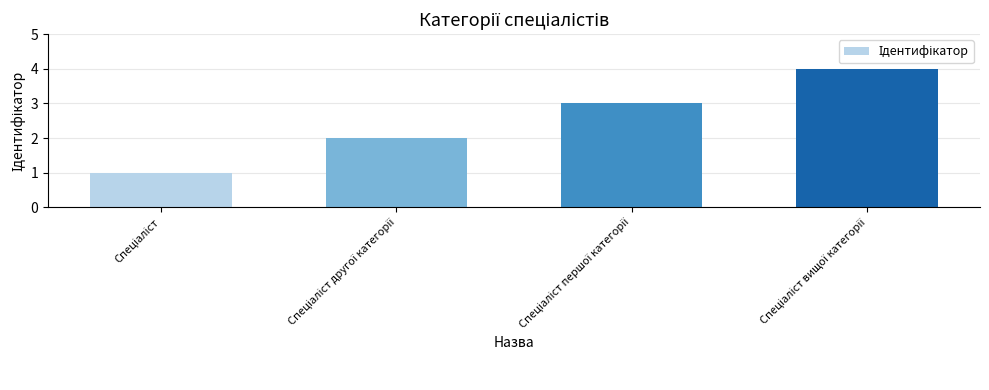

What is the sum of all values?

10